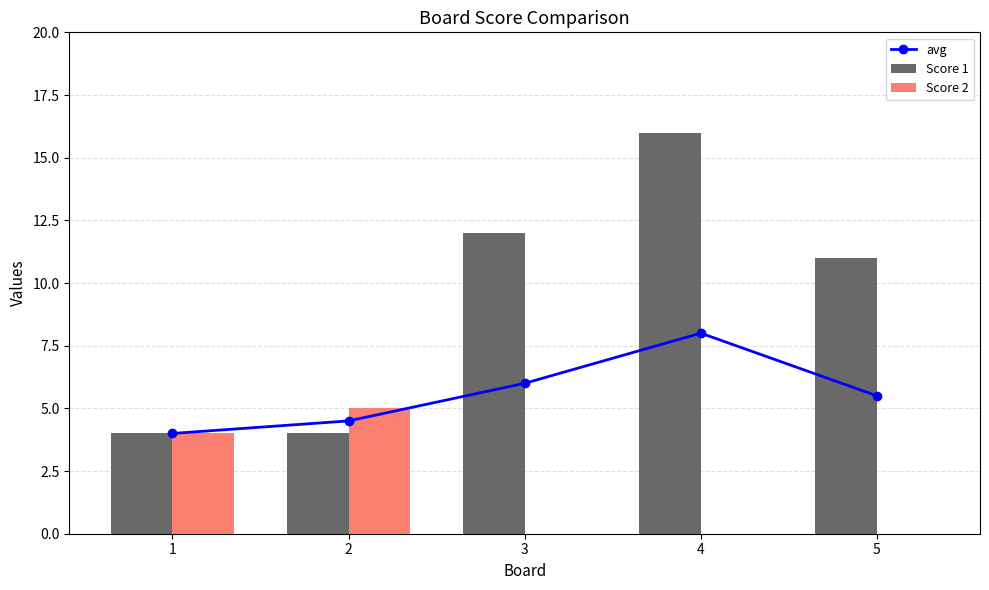

Rank the categories by Score 1 value from lowest to highest.

1, 2, 5, 3, 4